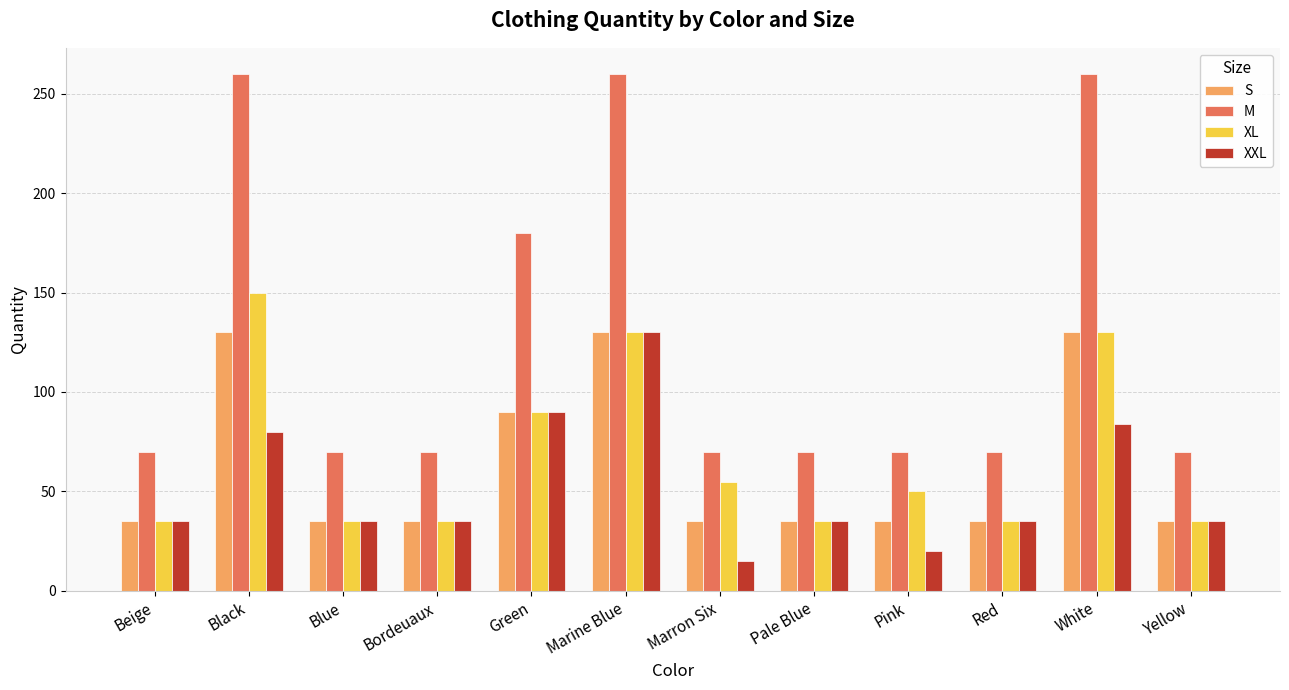

At how many categories does at least one series exceed 67?

12